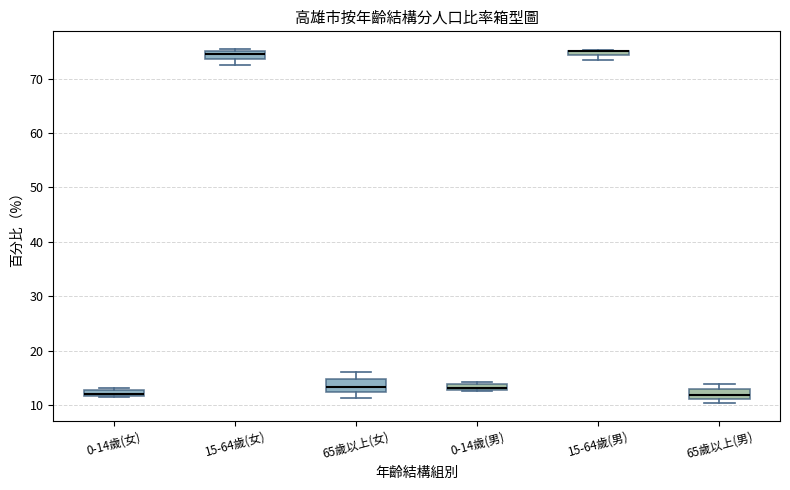

Where is the lower edge of the box for 65歲以上(男) on the y-axis? The values are not printed on the chart, so give them approximately, as read against the axis.

11